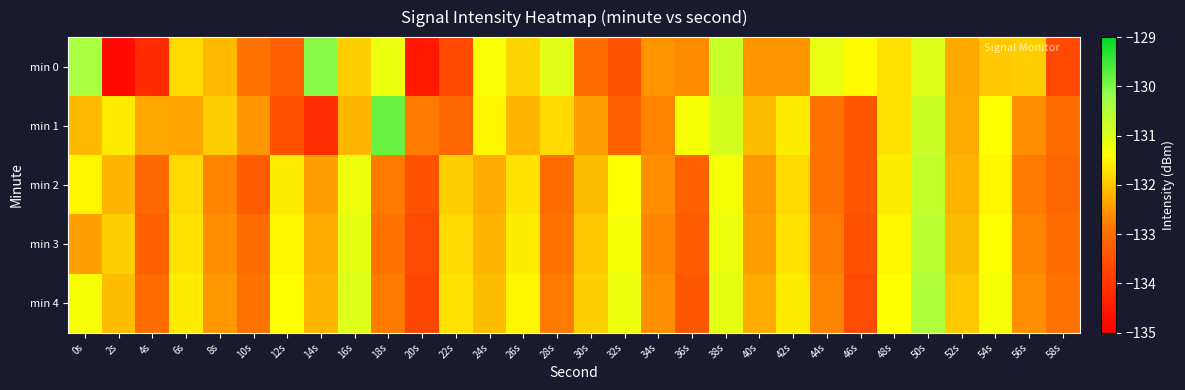

At 30s, list the series in order from smallest to largest.

min 0, min 1, min 2, min 3, min 4